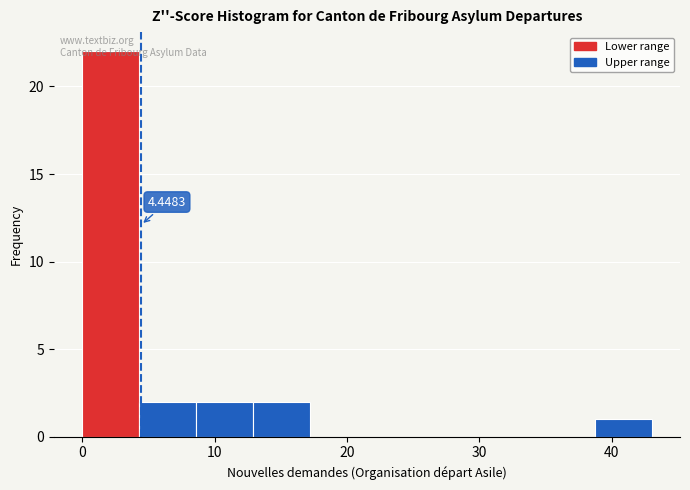

Which range on the x-axis has the tallest bar?

0.0 to 4.3